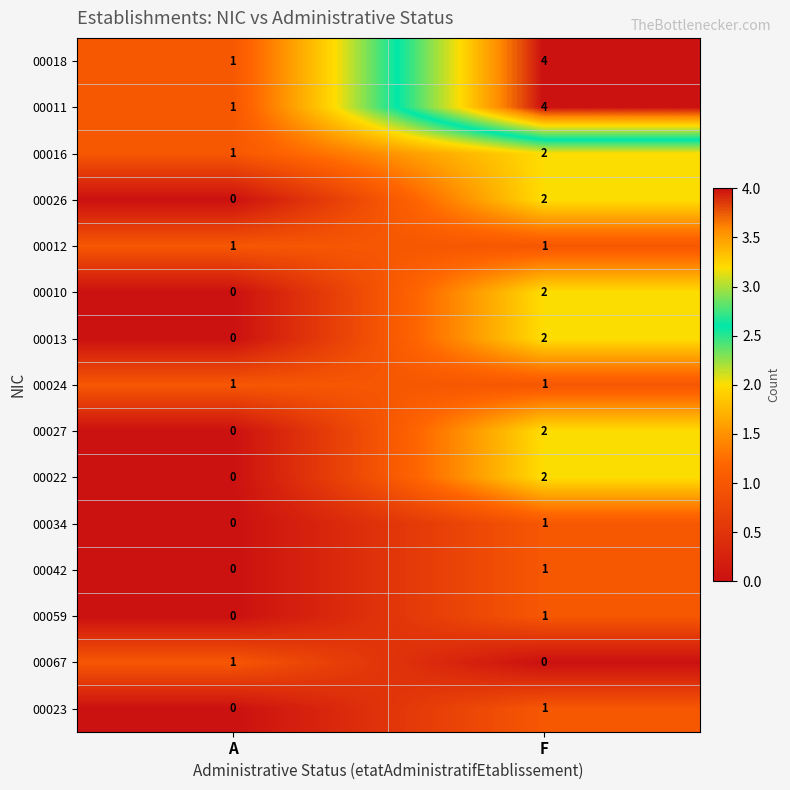

Reading left to right, extract all data points from this chart.

00018: 1	4
00011: 1	4
00016: 1	2
00026: 0	2
00012: 1	1
00010: 0	2
00013: 0	2
00024: 1	1
00027: 0	2
00022: 0	2
00034: 0	1
00042: 0	1
00059: 0	1
00067: 1	0
00023: 0	1